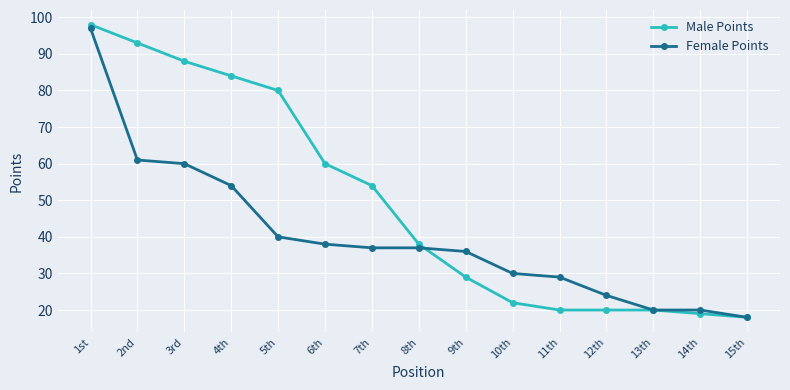

The Female Points series shows 15 at 9th. True or false?

False